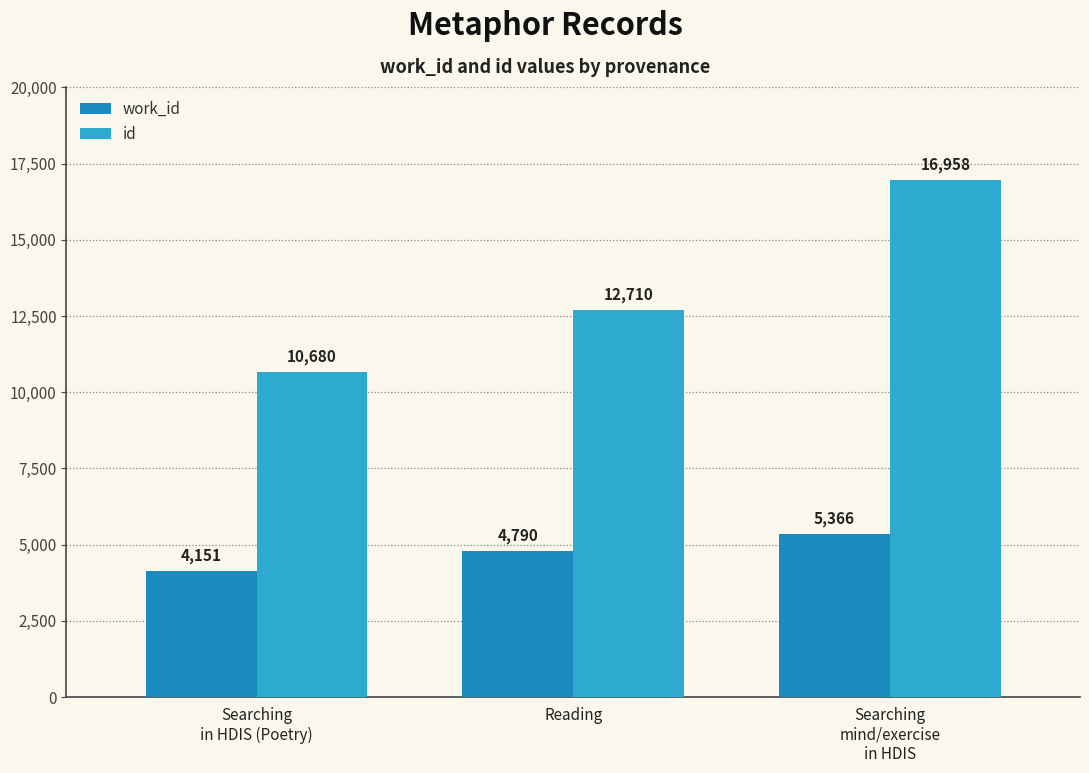

What are all the series names shown in the legend?

work_id, id